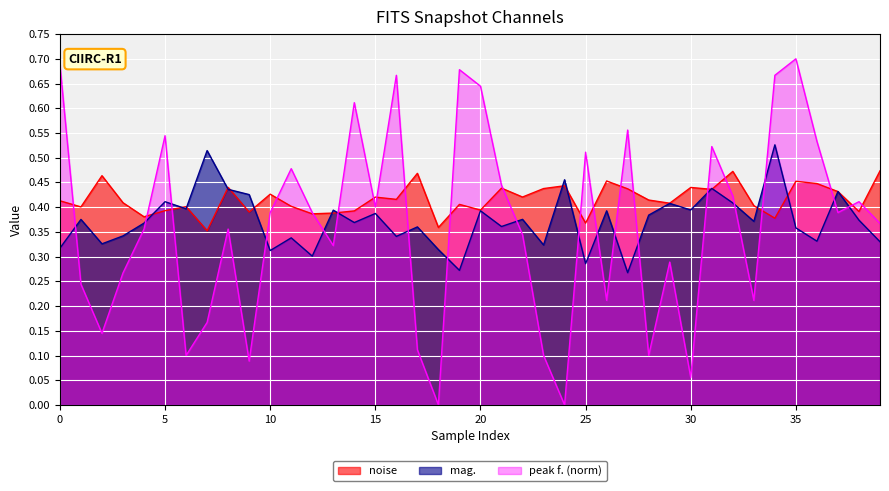

Which series has the largest total across all categories?

noise